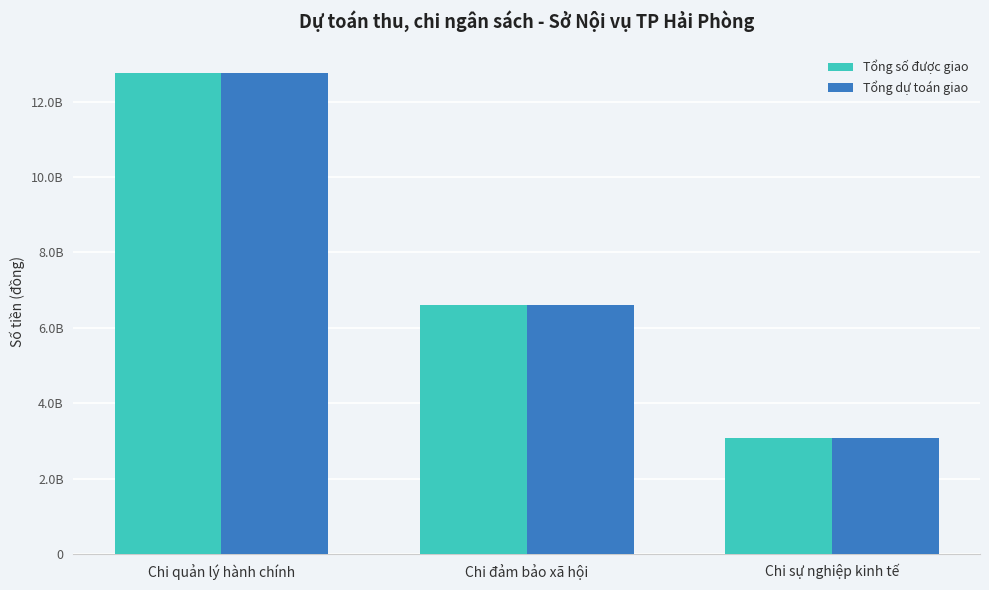

List the labels in order of Tổng dự toán giao value, smallest first.

Chi sự nghiệp kinh tế, Chi đảm bảo xã hội, Chi quản lý hành chính